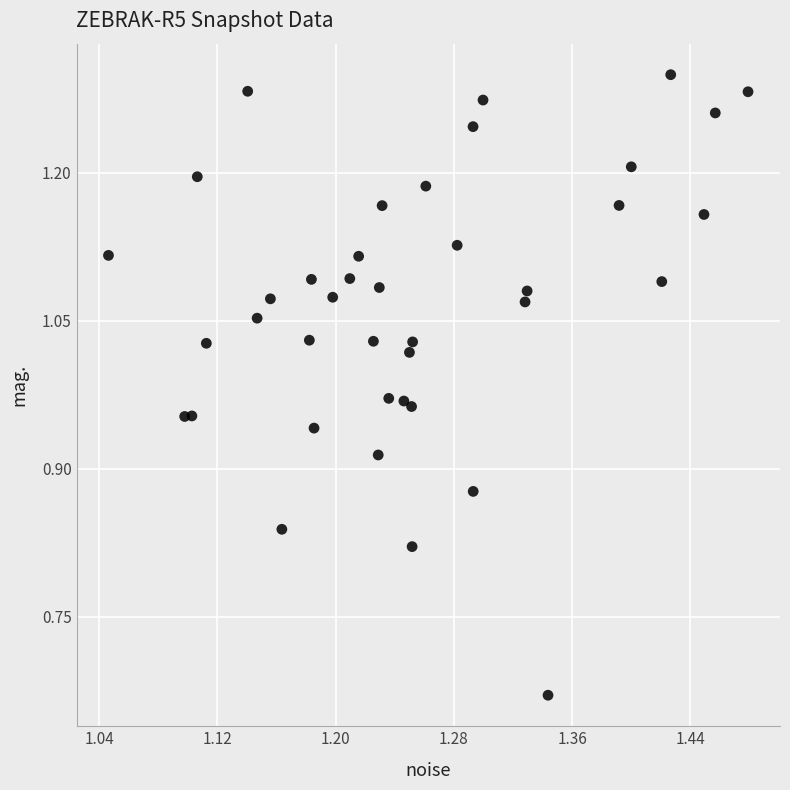

What is the range of Y values (max minus min)?

0.6